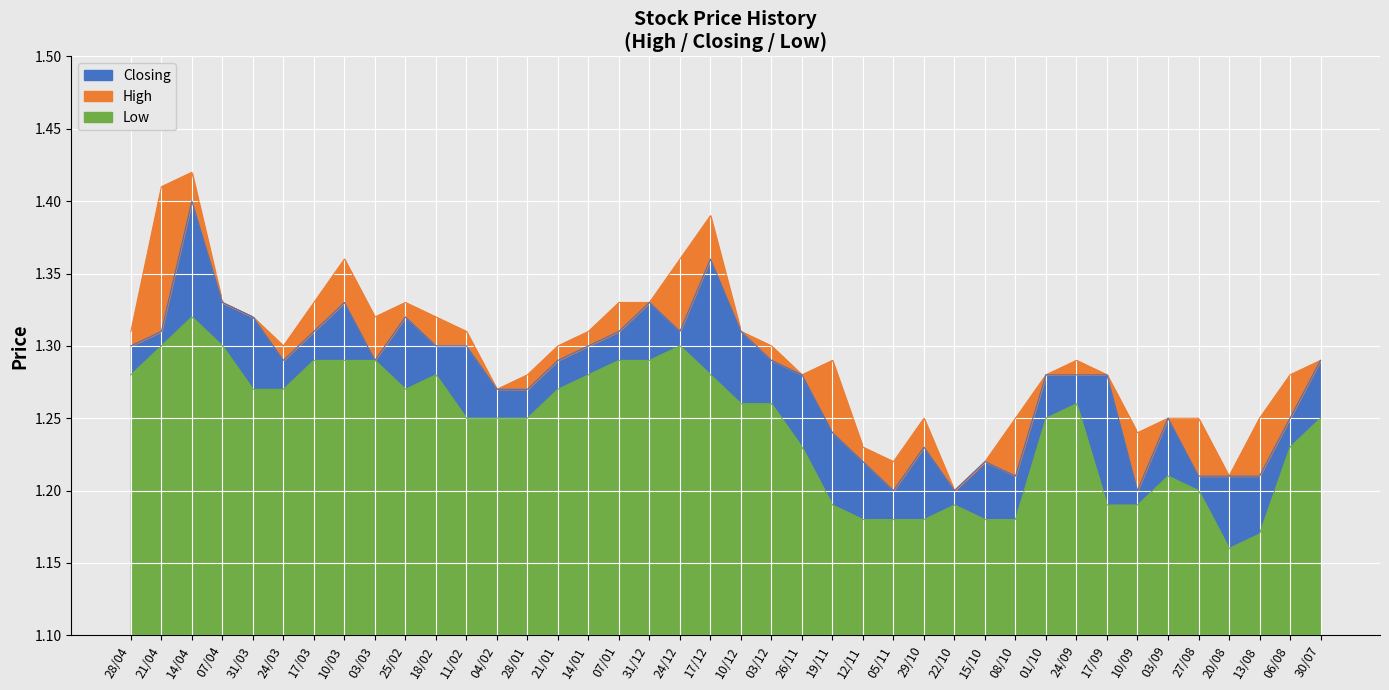

How many lines are shown in the chart?

3